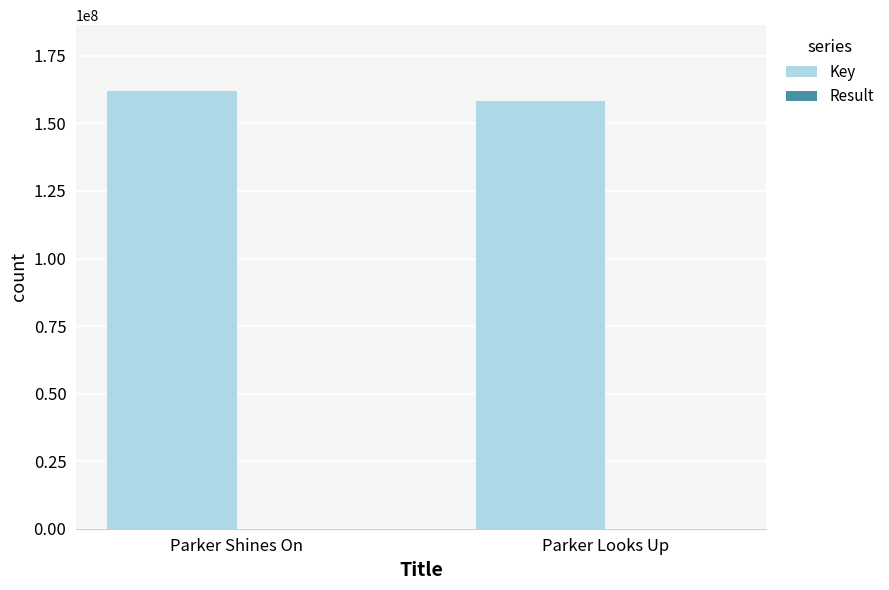

What is the sum of all Key values?

320492412